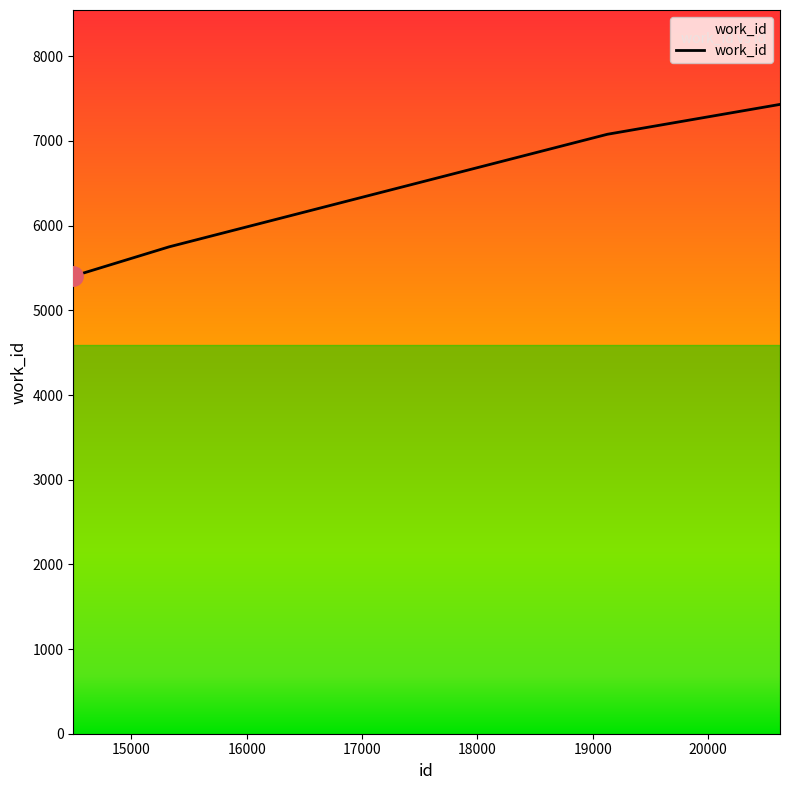

What is the smallest value displayed?

5403